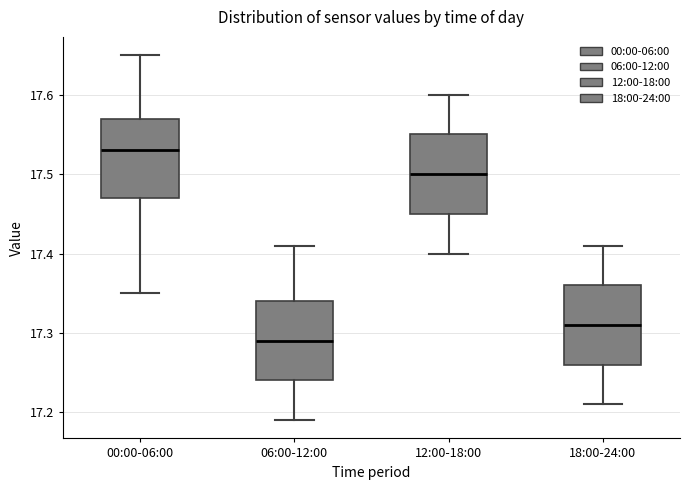

Reading left to right, read every box against the y-axis: the position of its median line, the range the box covers, and the ends of its whiskers. The values are not printed on the chart, so give them approximately, as read against the axis.

00:00-06:00: median 17.53, box 17.47 to 17.57, whiskers 17.35 to 17.65
06:00-12:00: median 17.29, box 17.24 to 17.34, whiskers 17.19 to 17.41
12:00-18:00: median 17.50, box 17.45 to 17.55, whiskers 17.40 to 17.60
18:00-24:00: median 17.31, box 17.26 to 17.36, whiskers 17.21 to 17.41